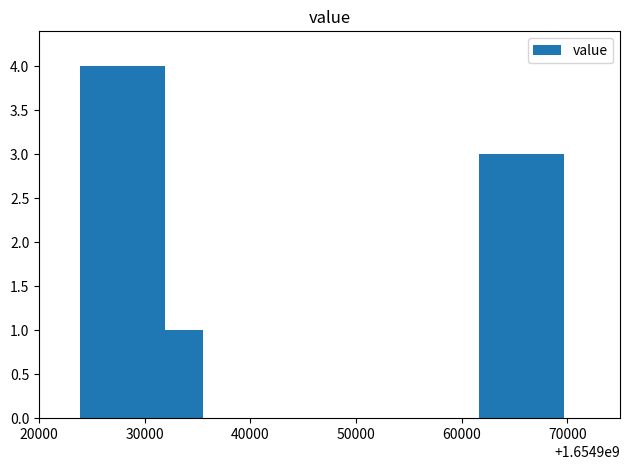

What is the difference between the maximum and minimum values?

3